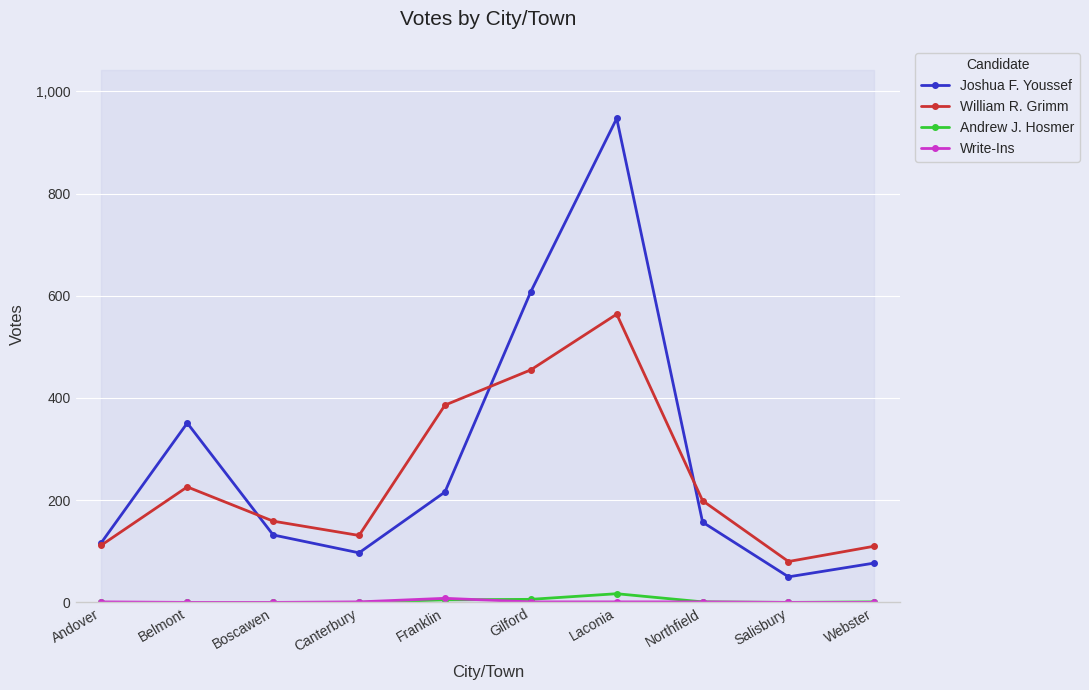

What is the value of the William R. Grimm point at the 7th from the left?

564